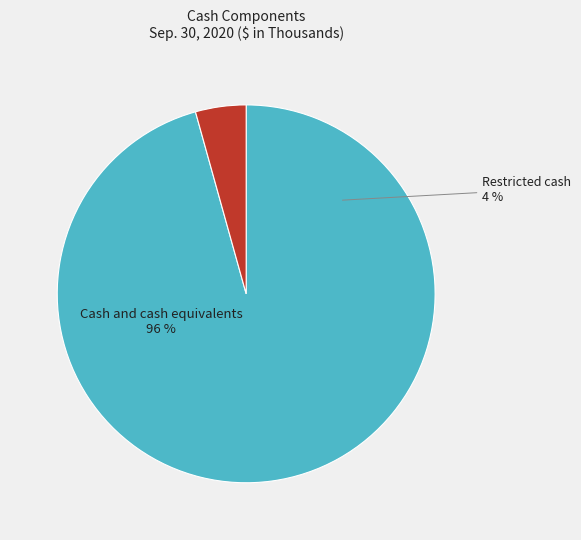

Does any single category account for the majority?

Yes